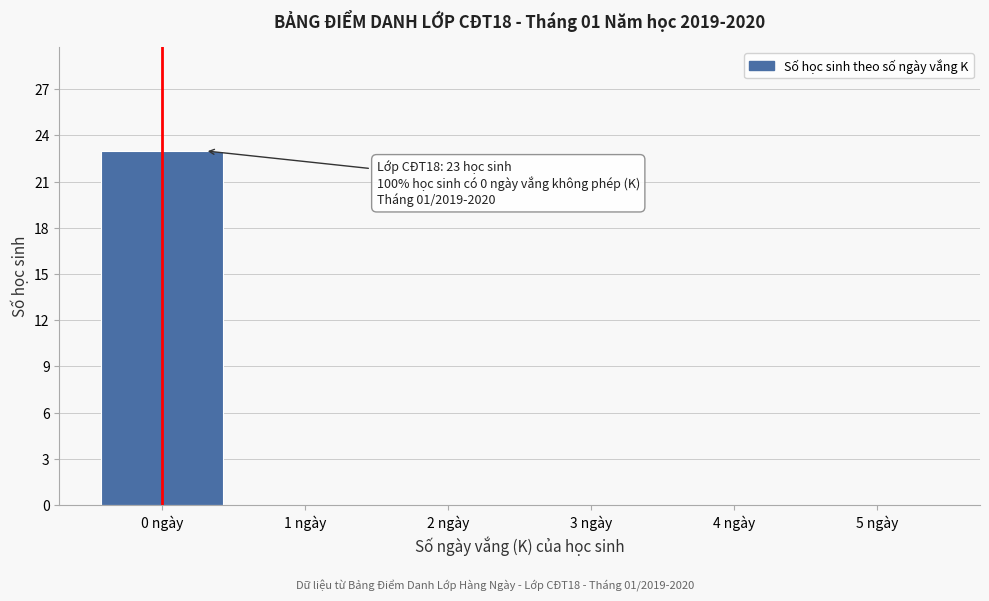

Which range on the x-axis has the tallest bar?

-0.5 to 0.5